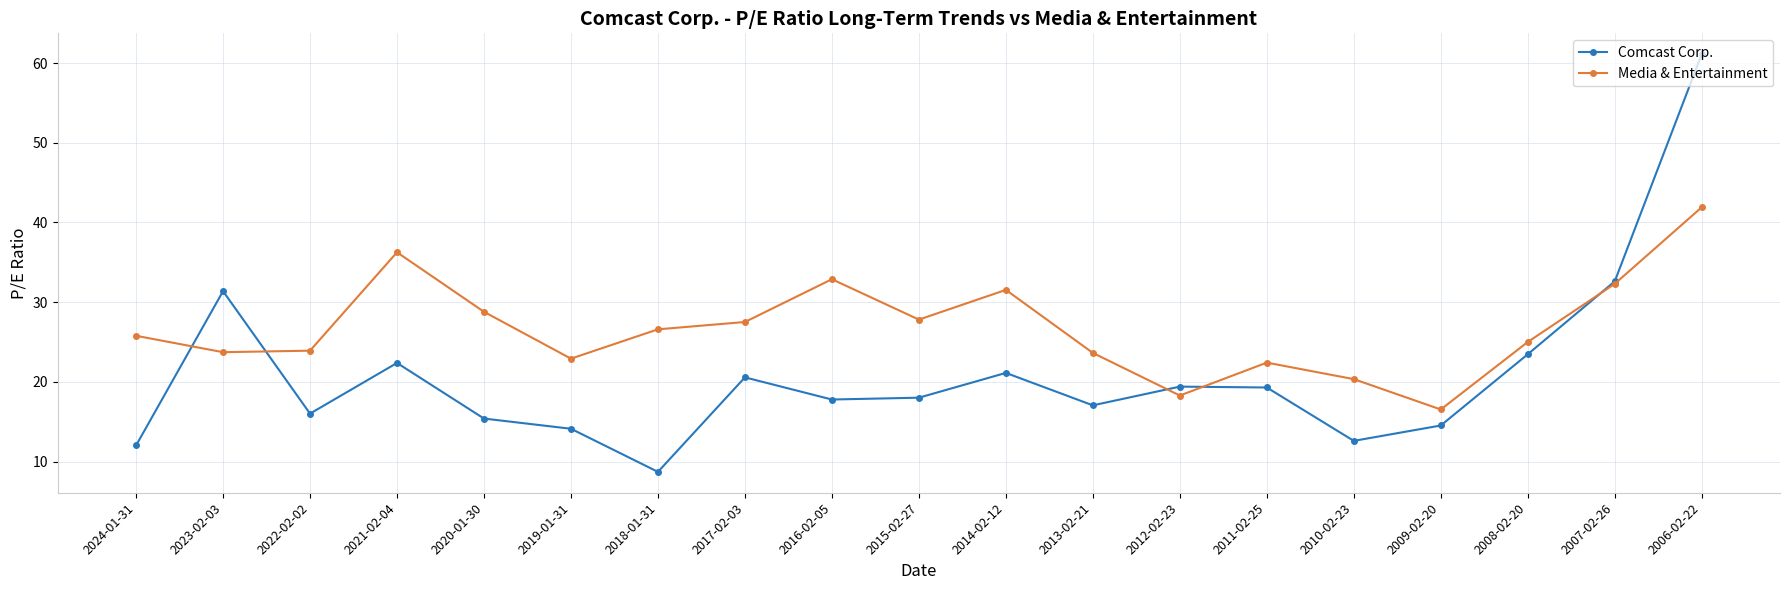

What position from the left is 2014-02-12?

11